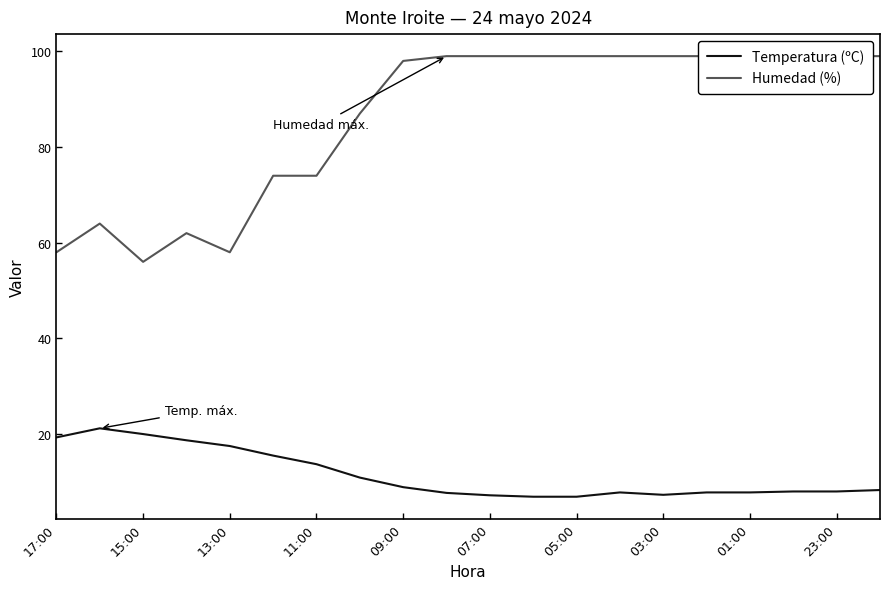

Is it true that Temperatura (ºC) equals 8.0 at 23:00?

True